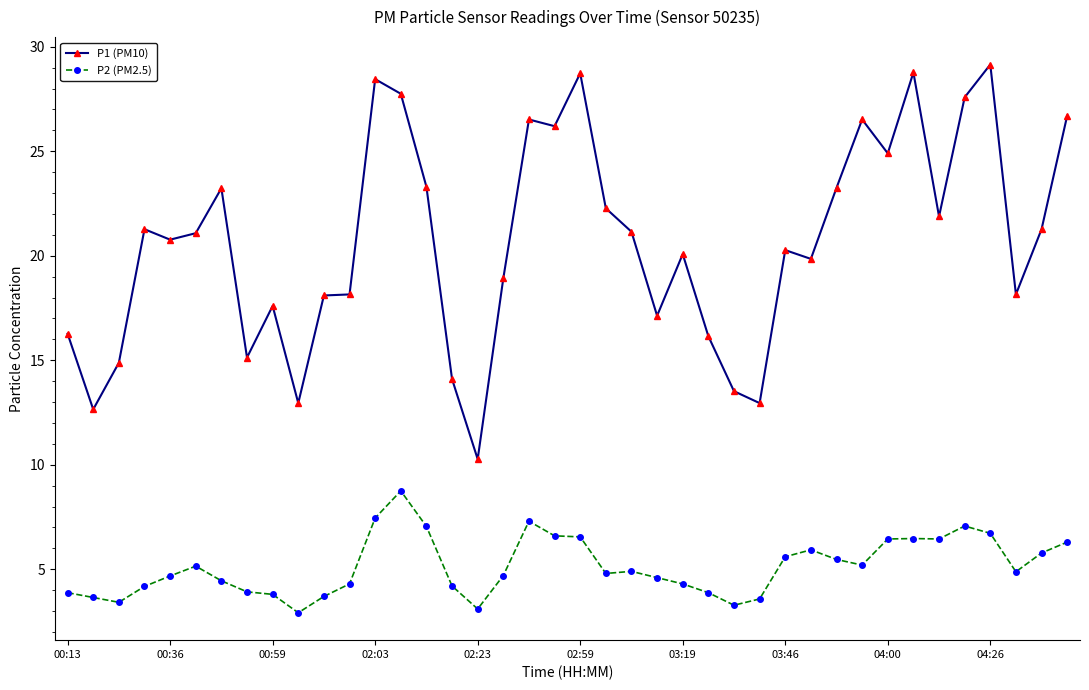

Which series has the largest total across all categories?

P1 (PM10)